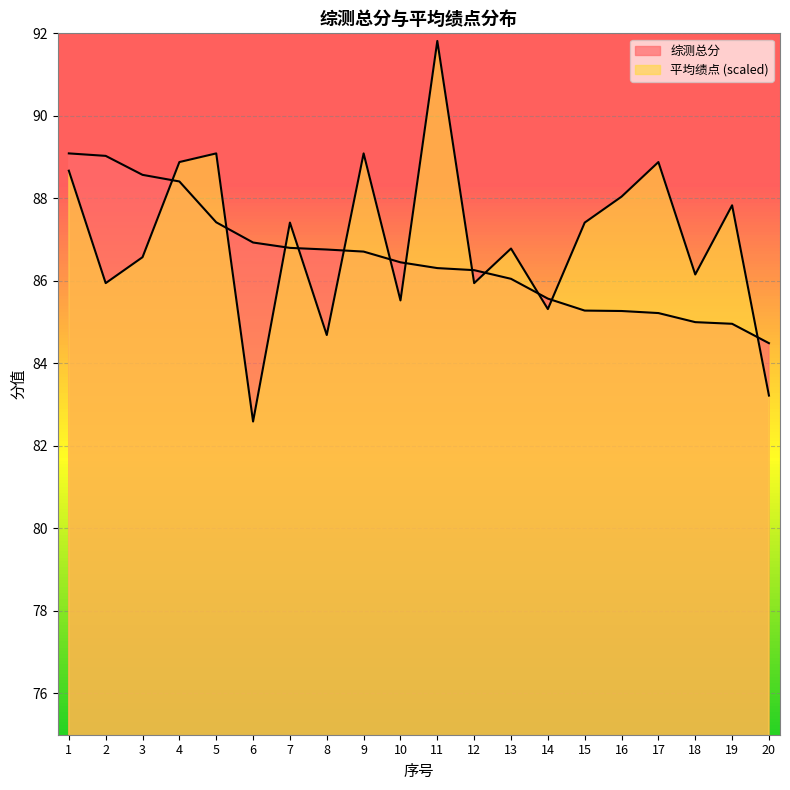

True or false: 平均绩点 has a value of 87.8 at 19.

True